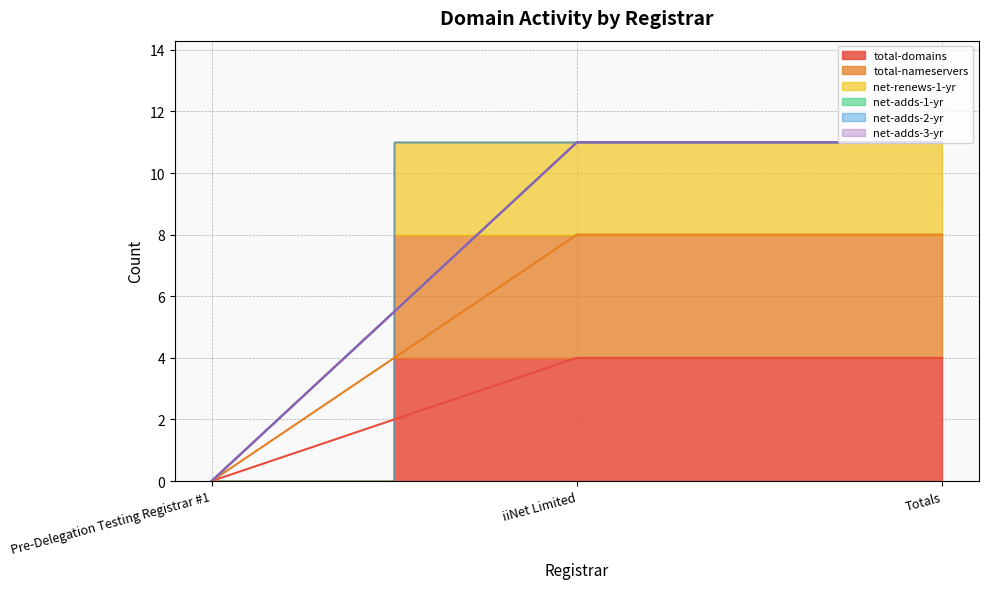

List the labels in order of net-renews-1-yr value, smallest first.

Pre-Delegation Testing Registrar #1, iiNet Limited, Totals